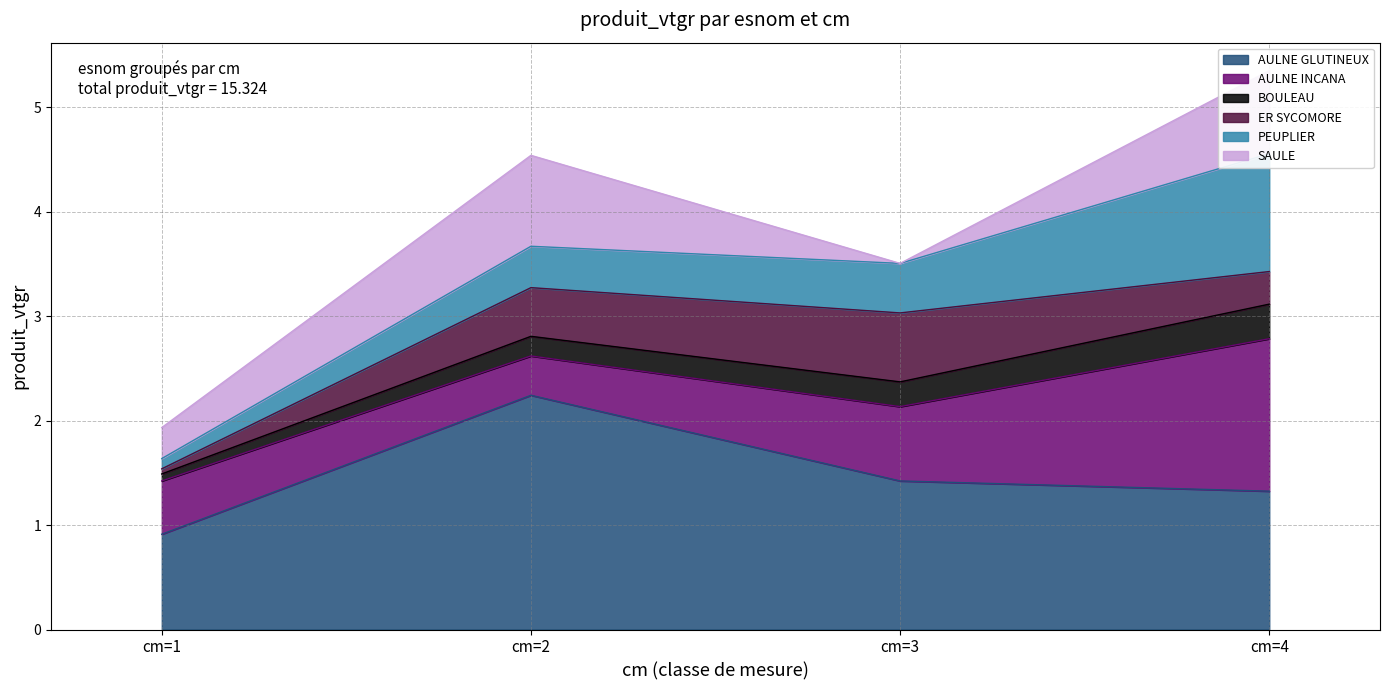

What is the value of the AULNE INCANA point at the 3rd from the left?

0.7